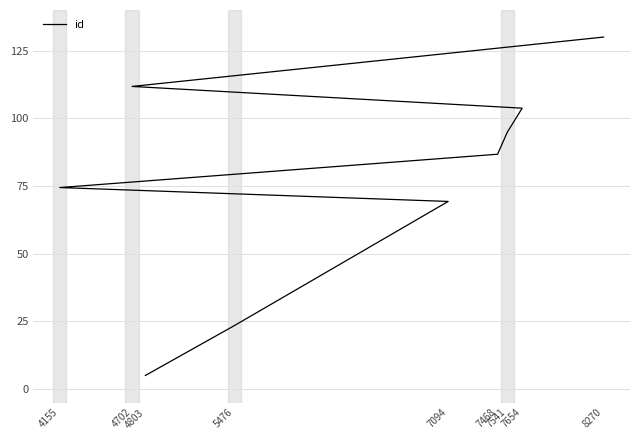

List the labels in order of value, smallest first.

4803, 5476, 7094, 4155, 7468, 7541, 7654, 4702, 8270